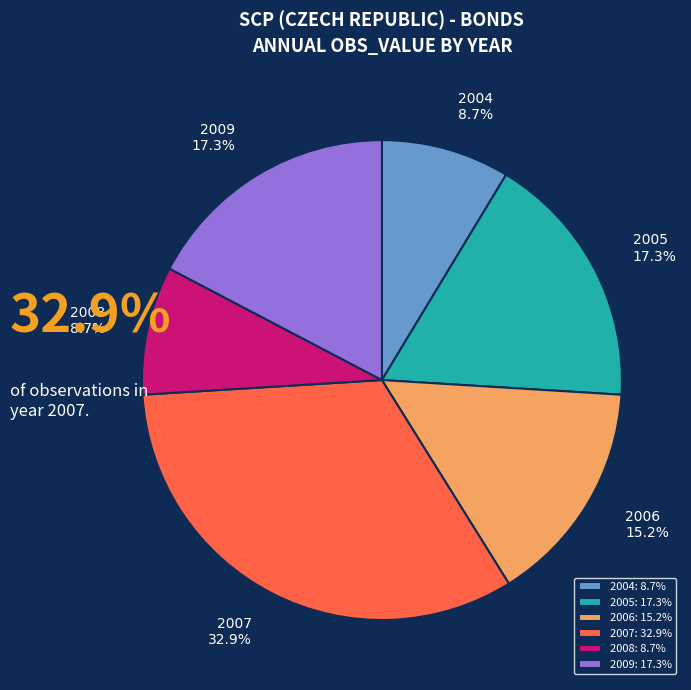

Does any single category account for the majority?

No